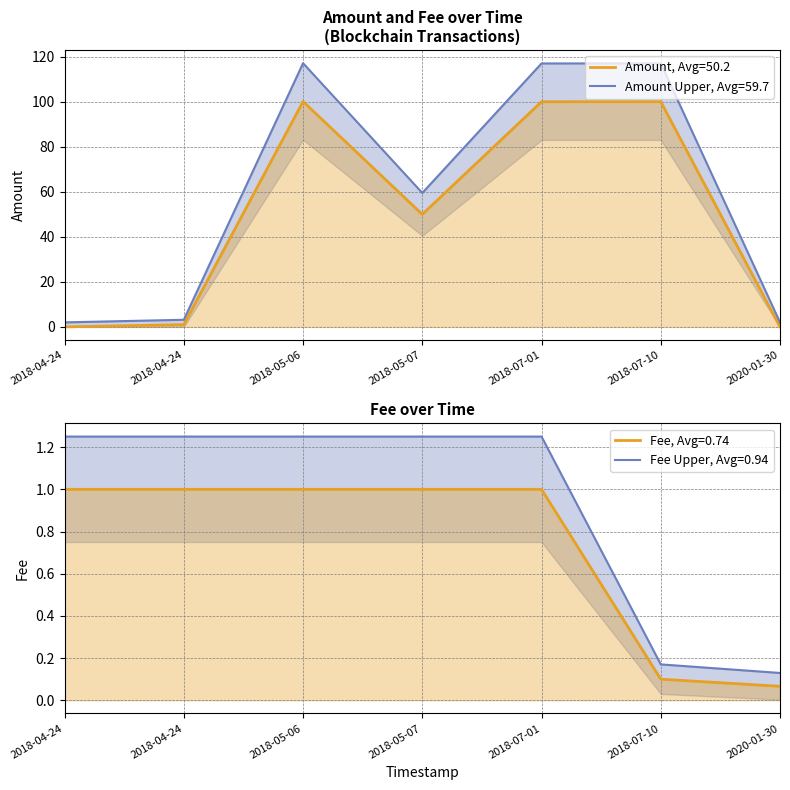

What is the difference between the maximum and minimum values in the Amount series?

100.1